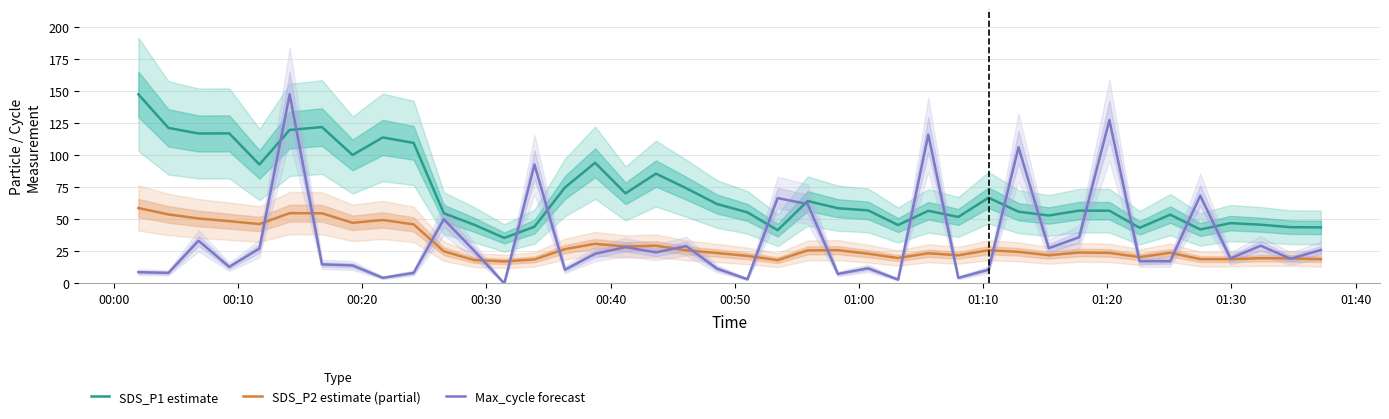

List the series in order of their peak value, lowest first.

SDS_P2 estimate (partial), SDS_P1 estimate, Max_cycle forecast